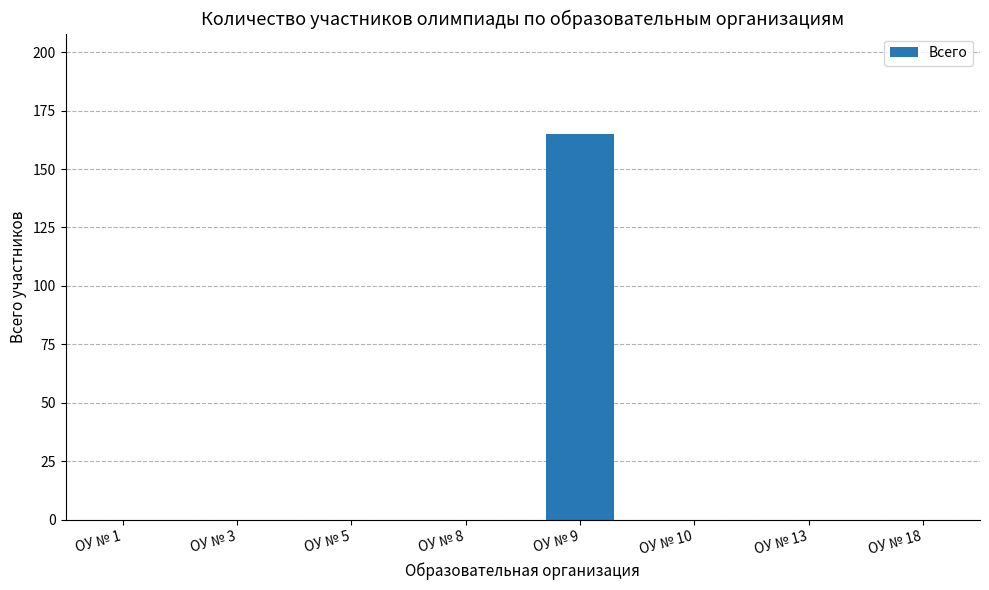

Reading left to right, extract all data points from this chart.

0	0	0	0	165	0	0	0